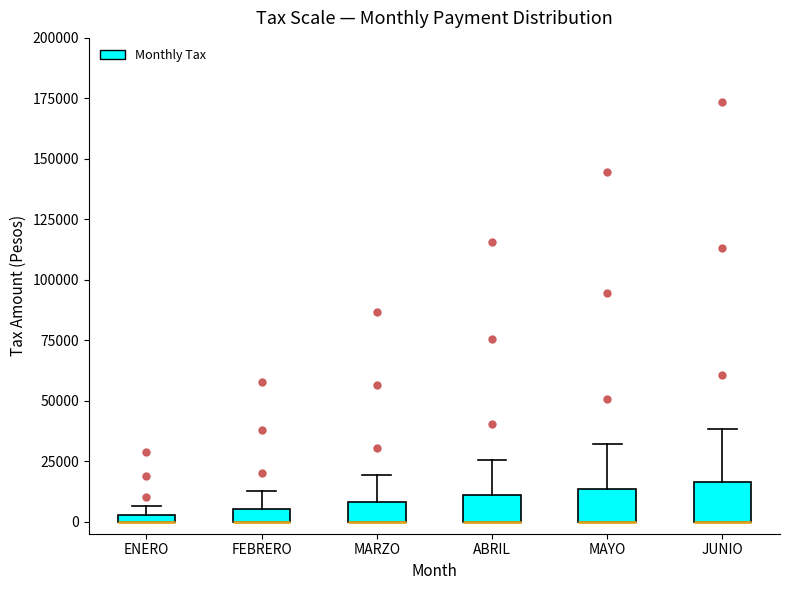

Where is the upper edge of the box for MARZO on the y-axis? The values are not printed on the chart, so give them approximately, as read against the axis.

10000